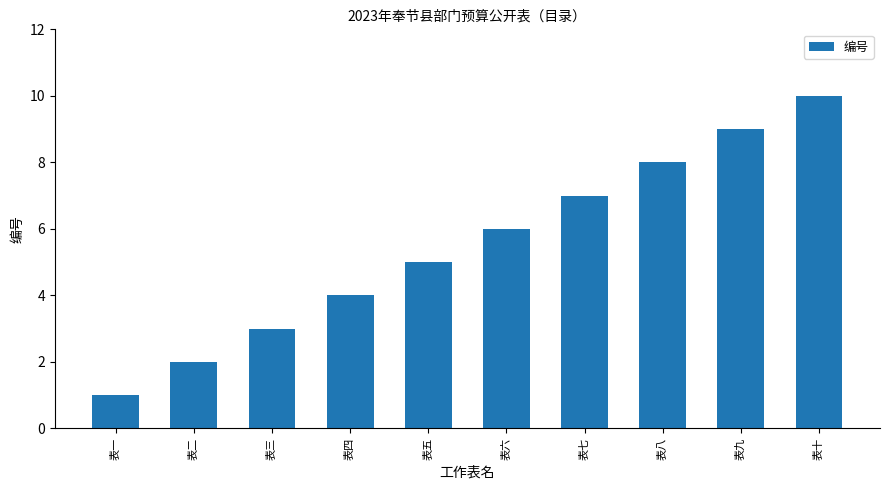

What position from the right is 表九?

2